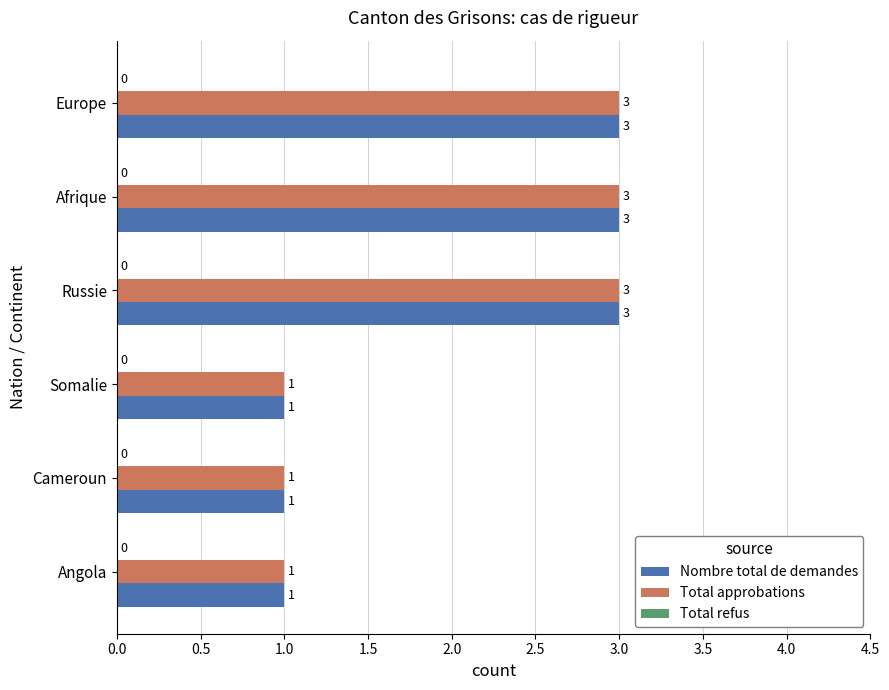

The Nombre total de demandes series shows 4 at Russie. True or false?

False